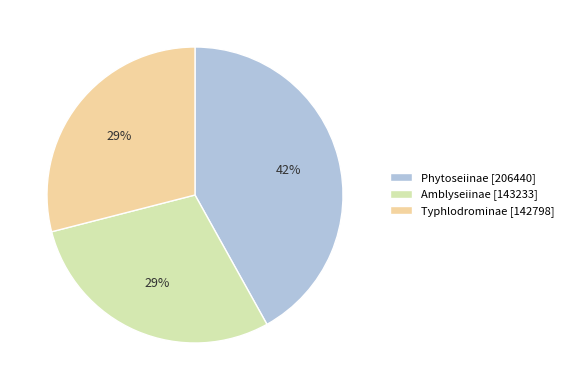

What percentage is the Typhlodrominae slice, to the nearest percent?

29%